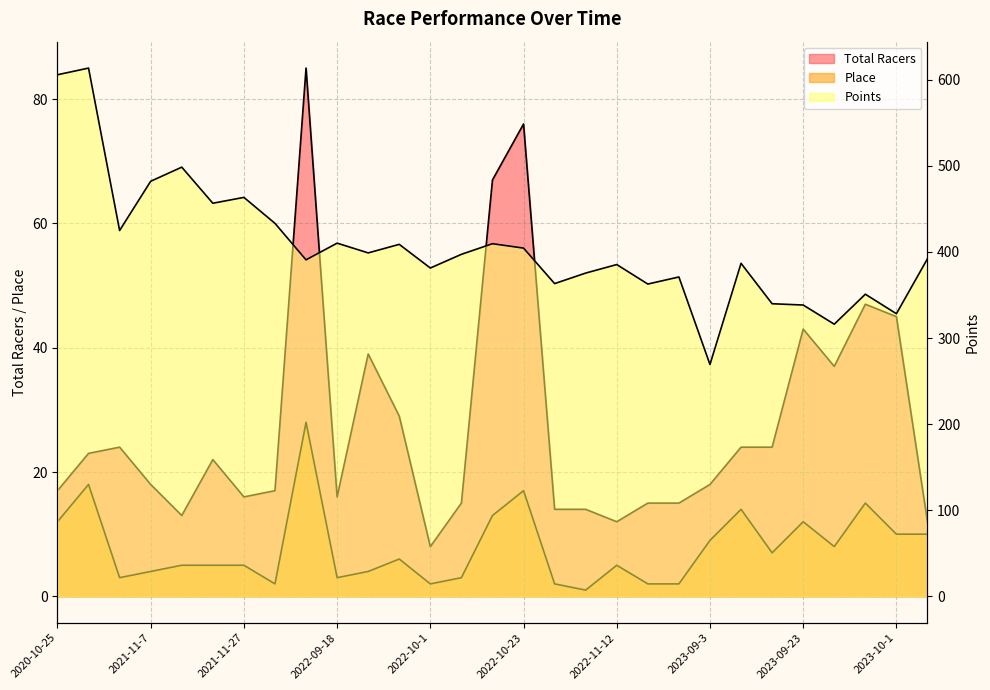

At which category does Total Racers reach its first local valley?

2021-11-12